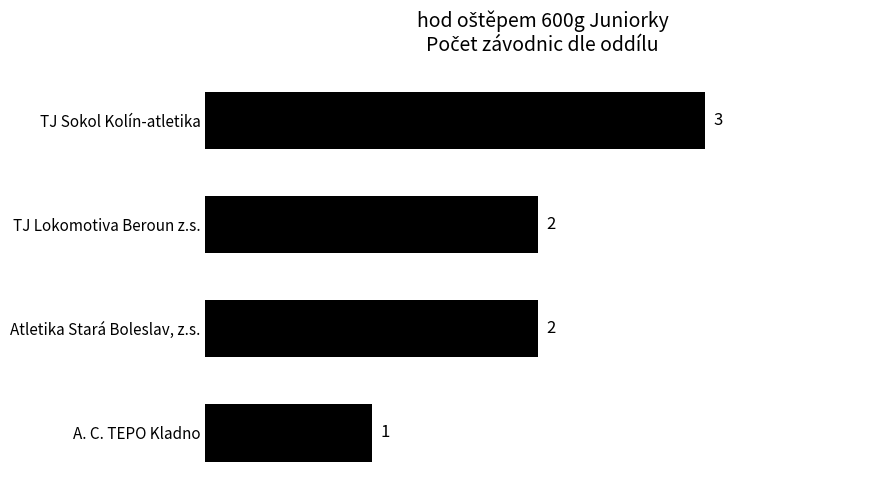

Between TJ Lokomotiva Beroun z.s. and TJ Sokol Kolín-atletika, which is larger?

TJ Sokol Kolín-atletika